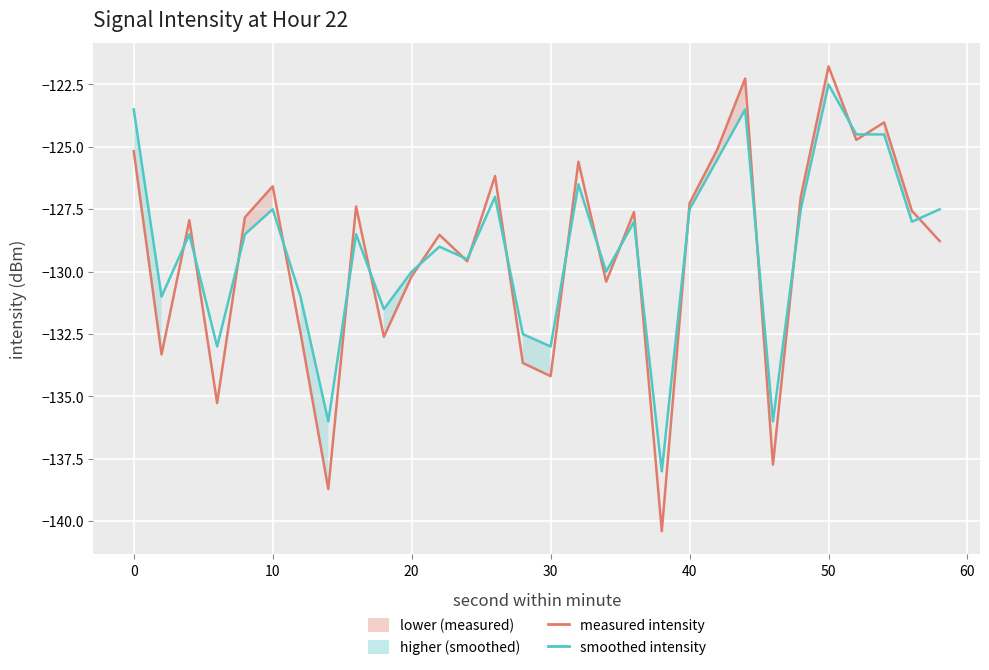

Reading right to left, extract all data points from this chart.

measured intensity: -128.8	-127.6	-124.0	-124.7	-121.8	-127.0	-137.7	-122.3	-125.1	-127.3	-140.4	-127.6	-130.4	-125.6	-134.2	-133.7	-126.2	-129.6	-128.5	-130.2	-132.6	-127.4	-138.7	-132.4	-126.6	-127.8	-135.3	-127.9	-133.3	-125.2
smoothed intensity: -127.5	-128.0	-124.5	-124.5	-122.5	-127.5	-136.0	-123.5	-125.5	-127.5	-138.0	-128.0	-130.0	-126.5	-133.0	-132.5	-127.0	-129.5	-129.0	-130.0	-131.5	-128.5	-136.0	-131.0	-127.5	-128.5	-133.0	-128.5	-131.0	-123.5